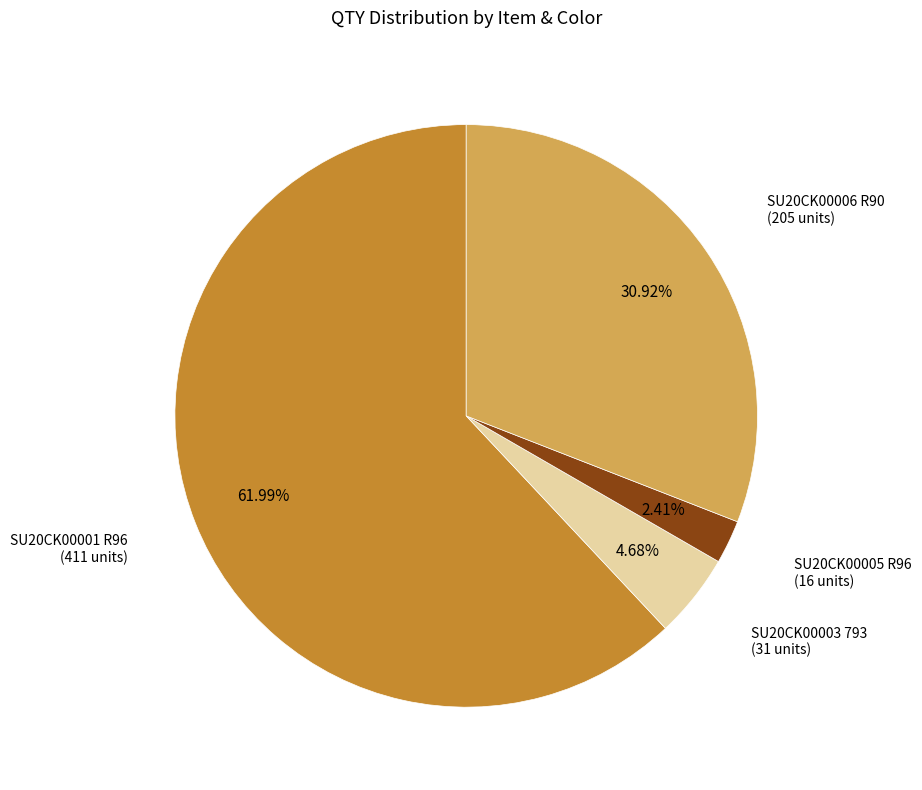

Which slice represents more than half of the pie?

SU20CK00001 R96